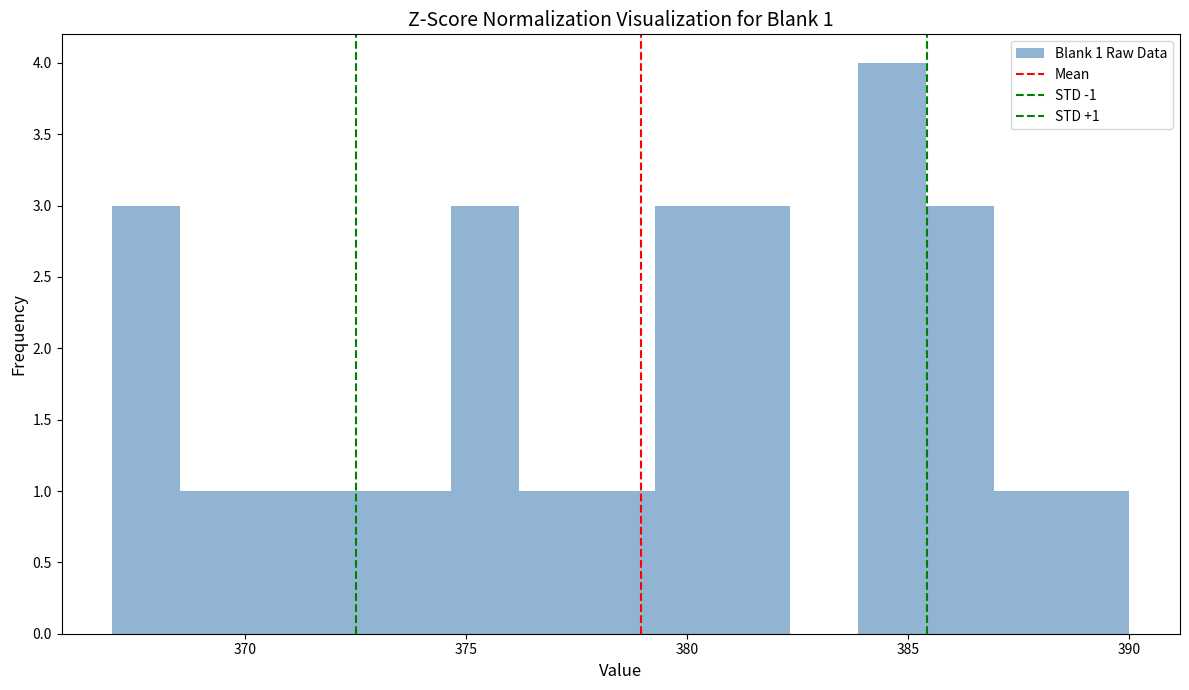

Read against the x-axis, roughly where is the centre of the tallest bar?

384.5